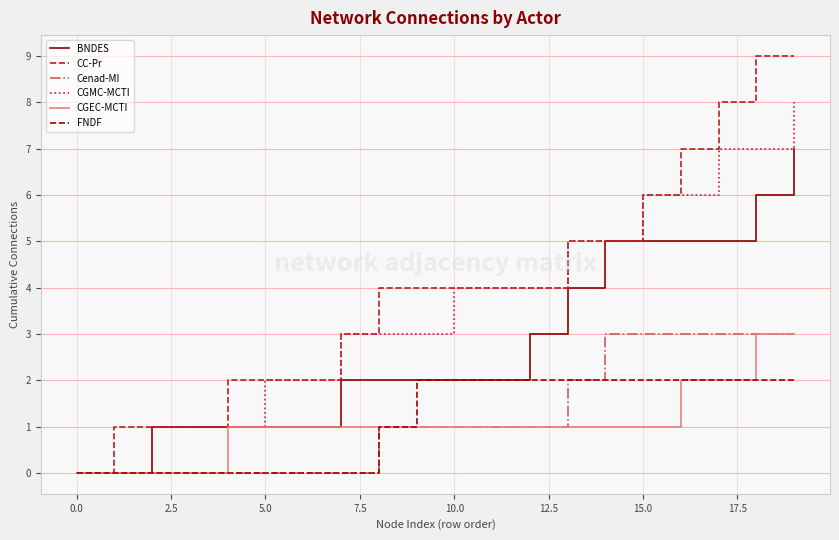

Which series has the largest total across all categories?

CC-Pr